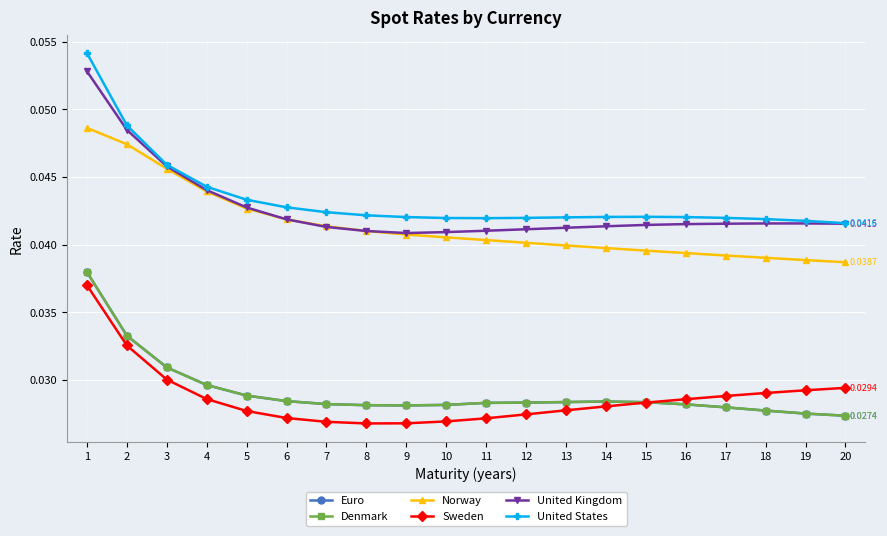

Does the chart have visible grid lines?

Yes